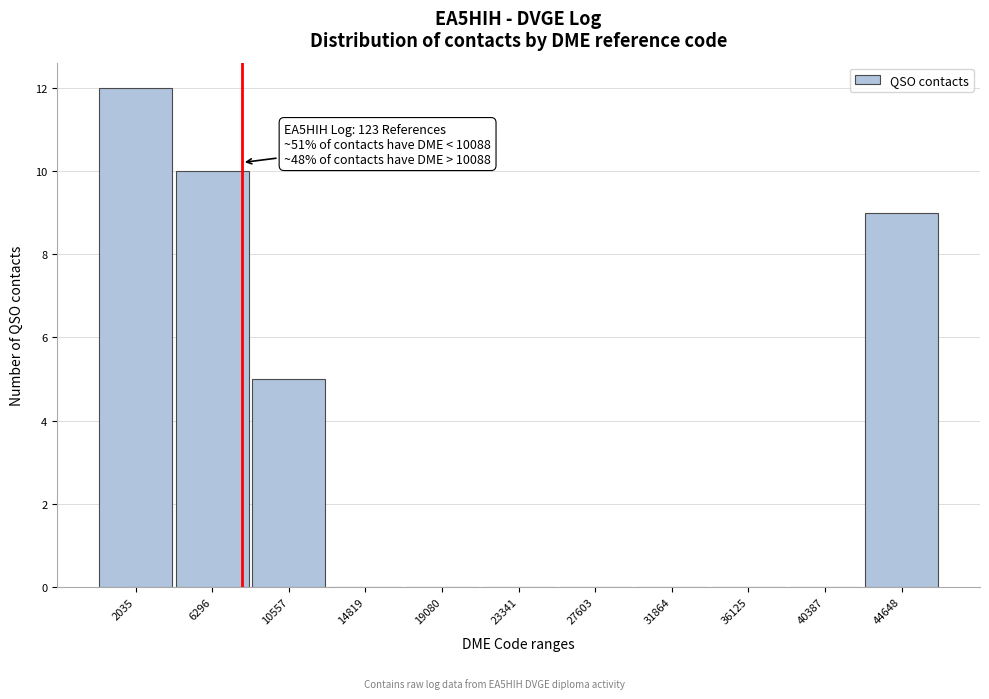

Reading left to right, transcribe all the data shown in this chart.

2035=12	6296=10	10557=5	14819=0	19080=0	23341=0	27603=0	31864=0	36125=0	40387=0	44648=9